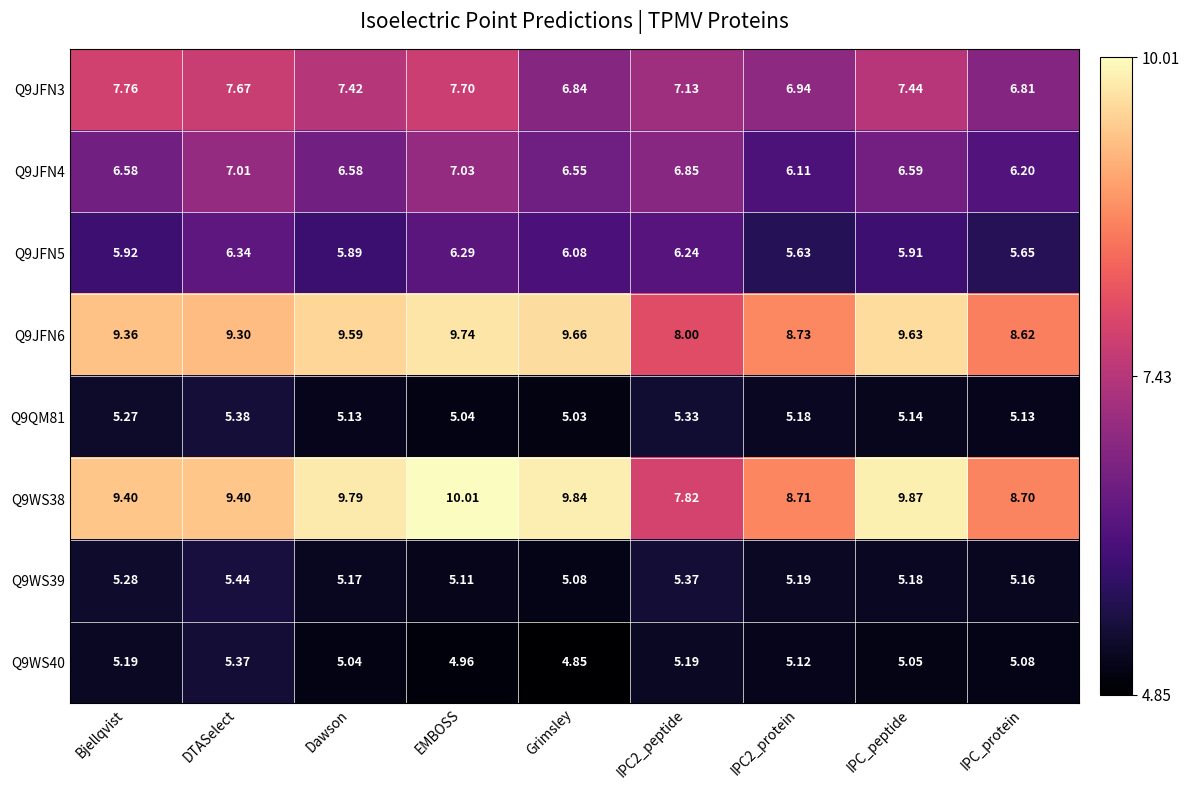

Which category has the lowest value across all series?

Grimsley